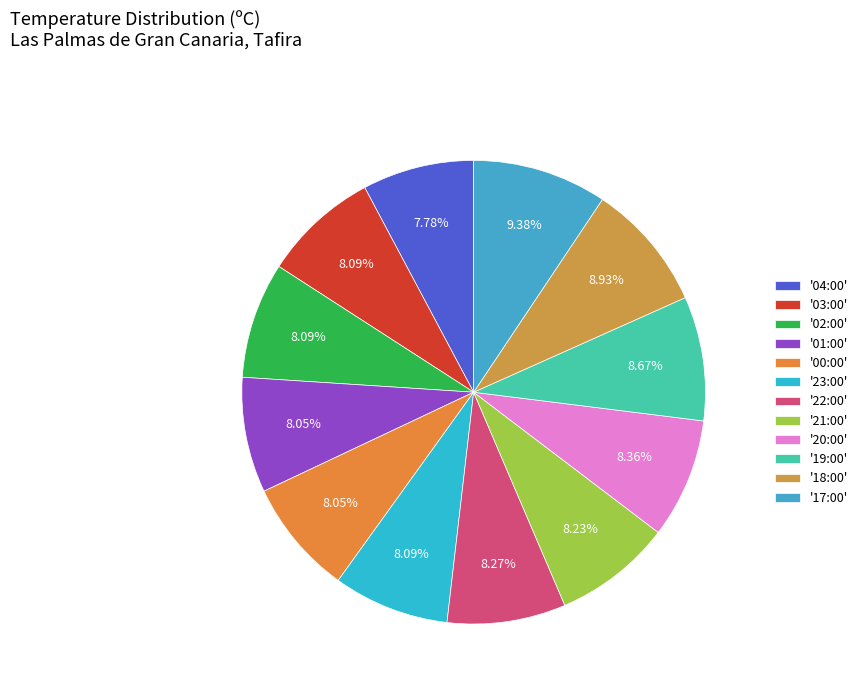

Count the number of slices in the pie.

12